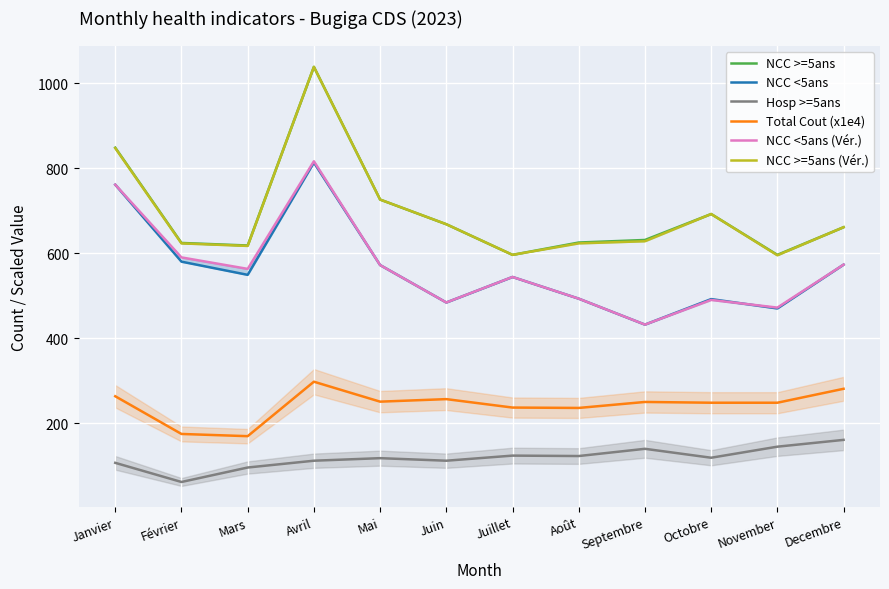

True or false: Hosp >=5ans and Total Cout (x1e4) cross at least once.

False